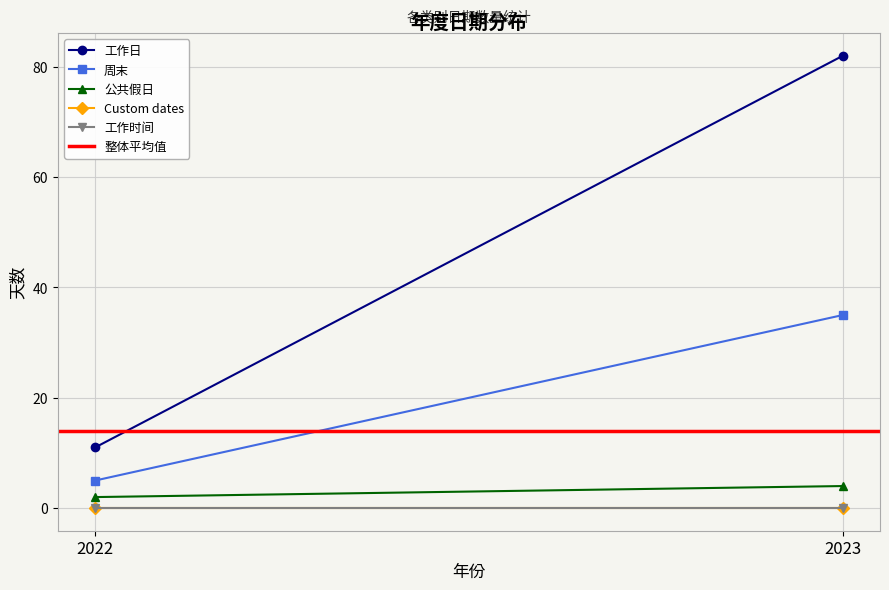

True or false: 整体平均值 has a value of 13.9 at 2023.

True